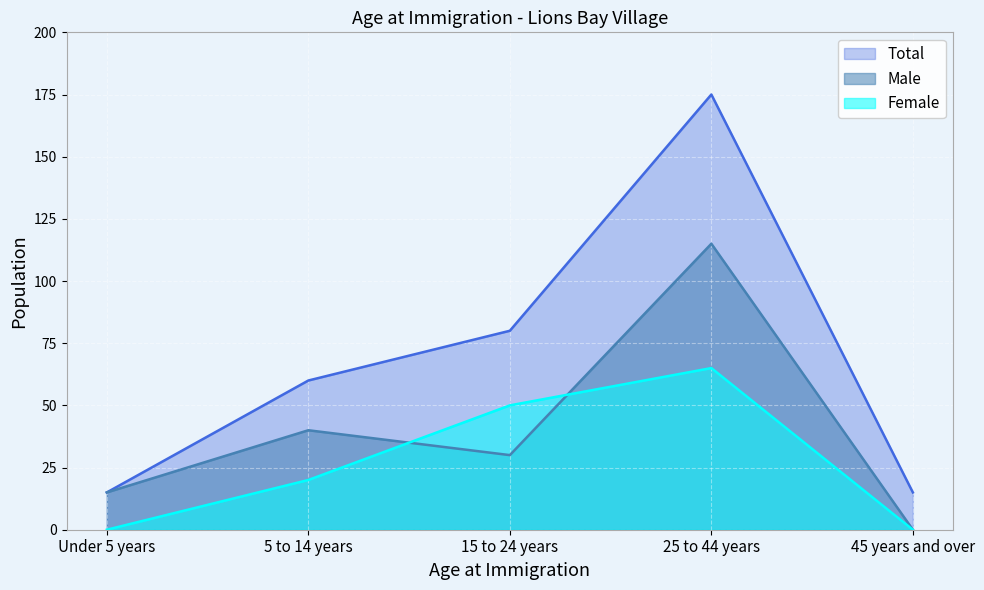

Where is the first local maximum for Female?

25 to 44 years